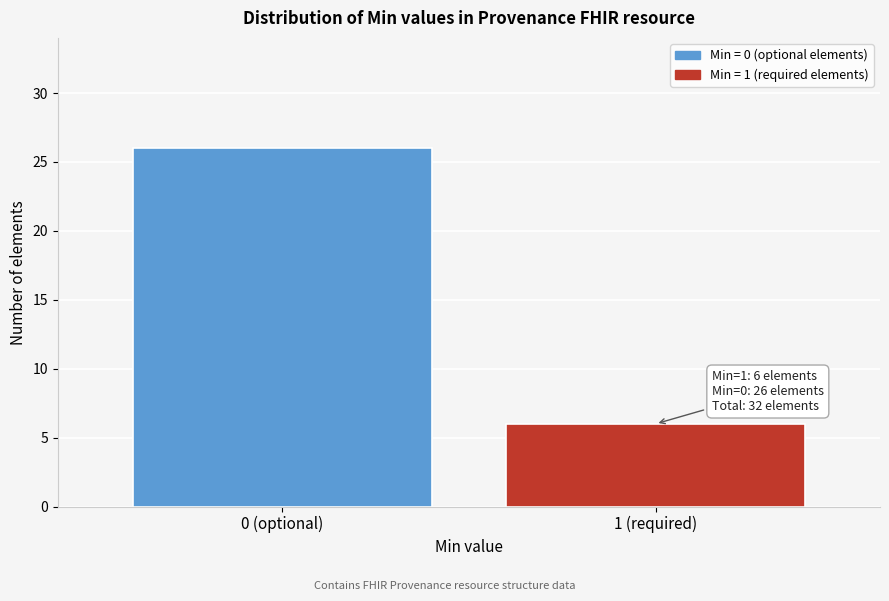

Reading left to right, transcribe all the data shown in this chart.

26	6